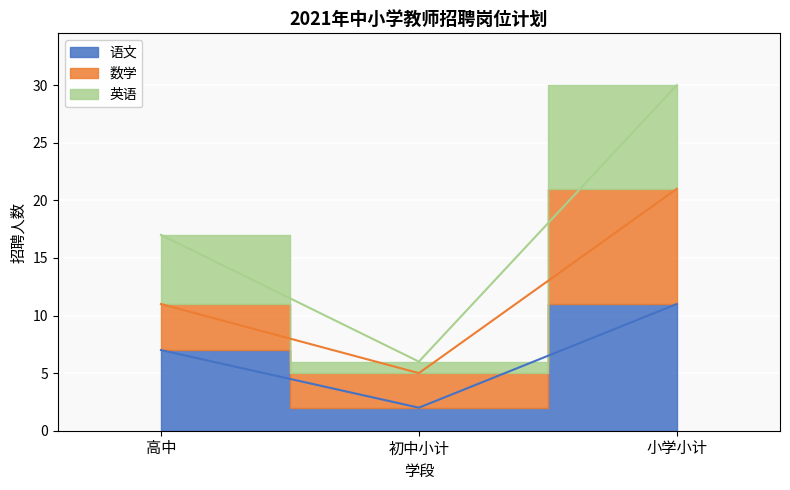

Where does the 语文 series first go above 7?

小学小计